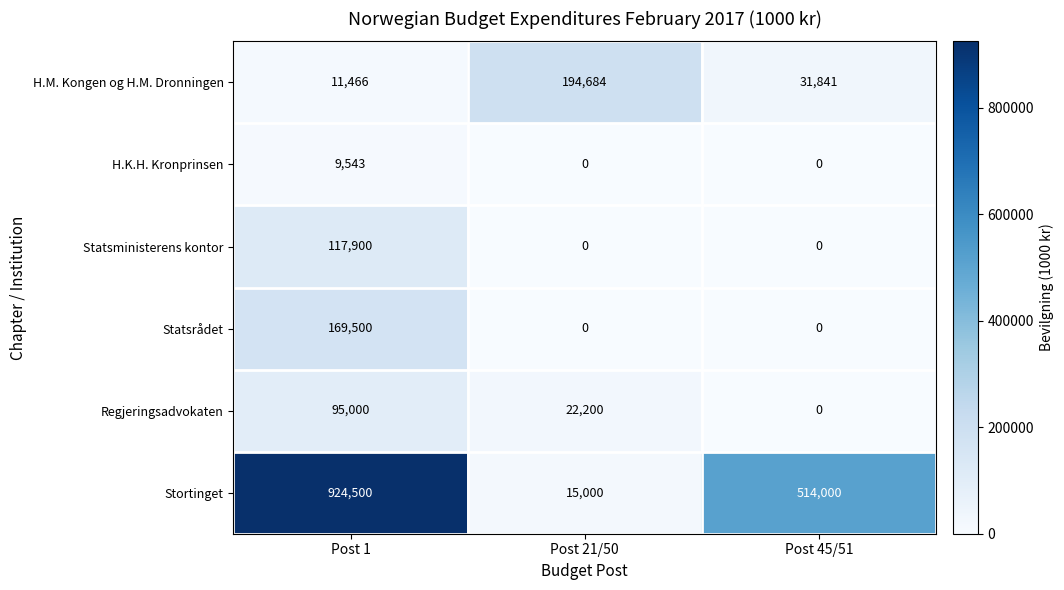

What is the total value across all series at Post 21/50?

231884